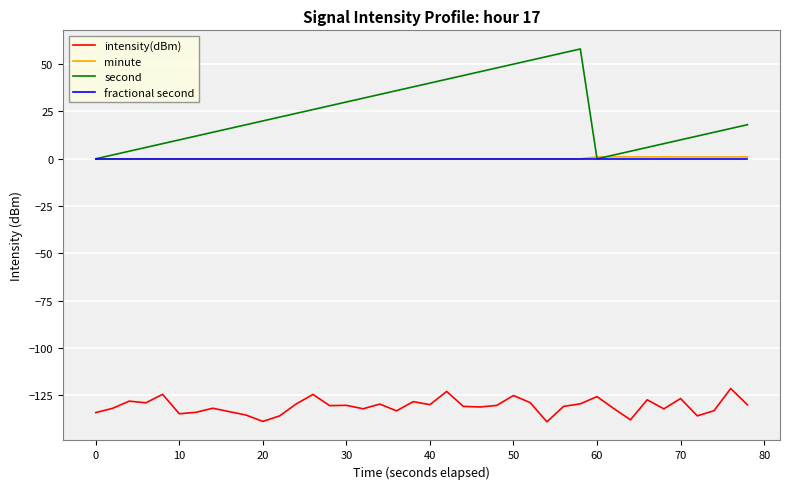

True or false: intensity(dBm) and minute cross at least once.

False